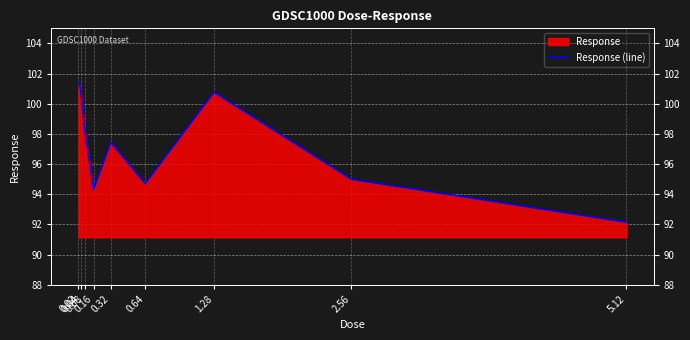

Does the chart display data point markers on the line(s)?

No